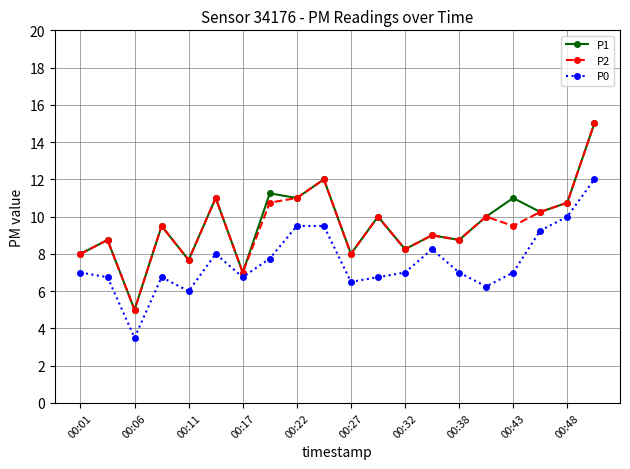

What is the smallest value displayed?

3.5